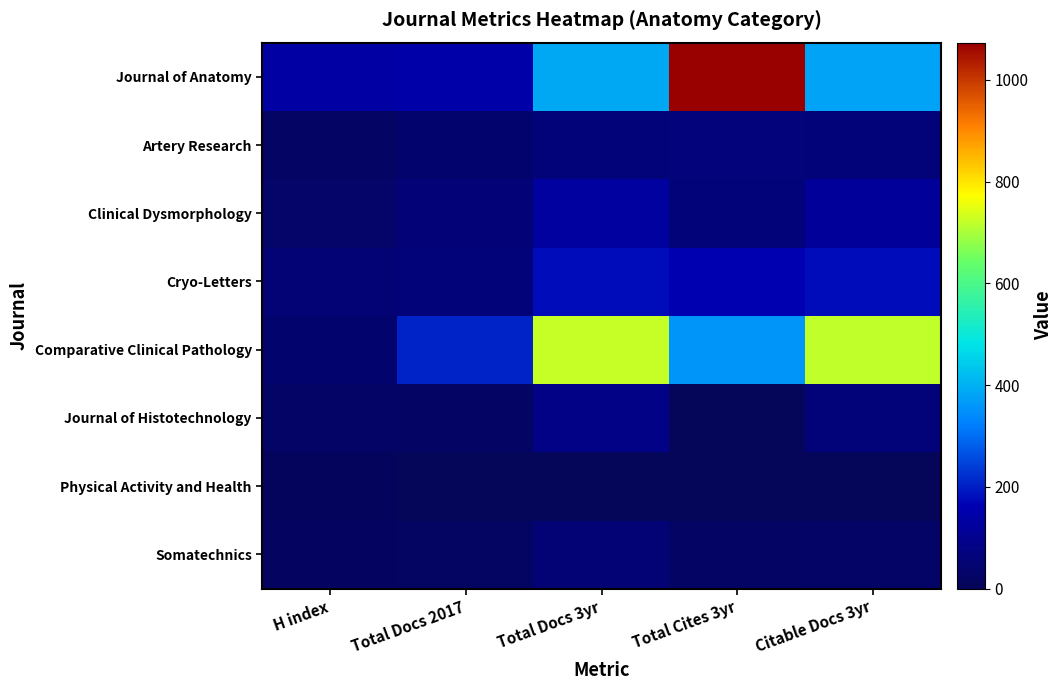

List the series in order of their peak value, lowest first.

Physical Activity and Health, Somatechnics, Artery Research, Journal of Histotechnology, Clinical Dysmorphology, Cryo-Letters, Comparative Clinical Pathology, Journal of Anatomy